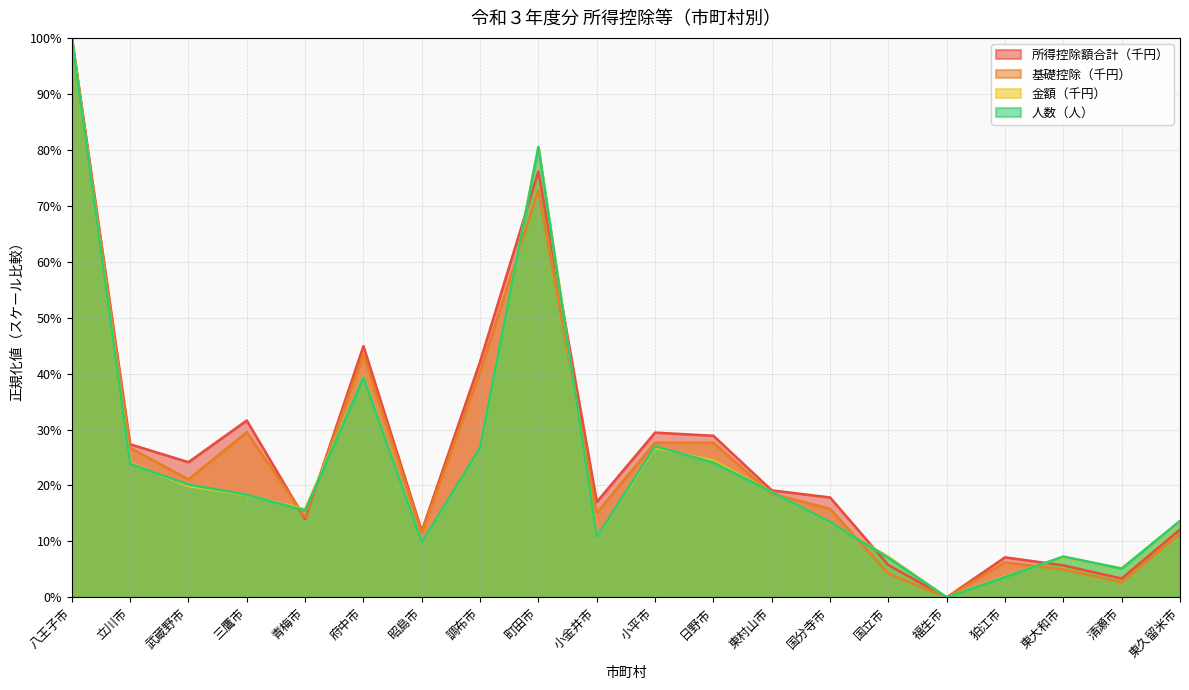

The 基礎控除（千円） series shows 0.4 at 立川市. True or false?

False